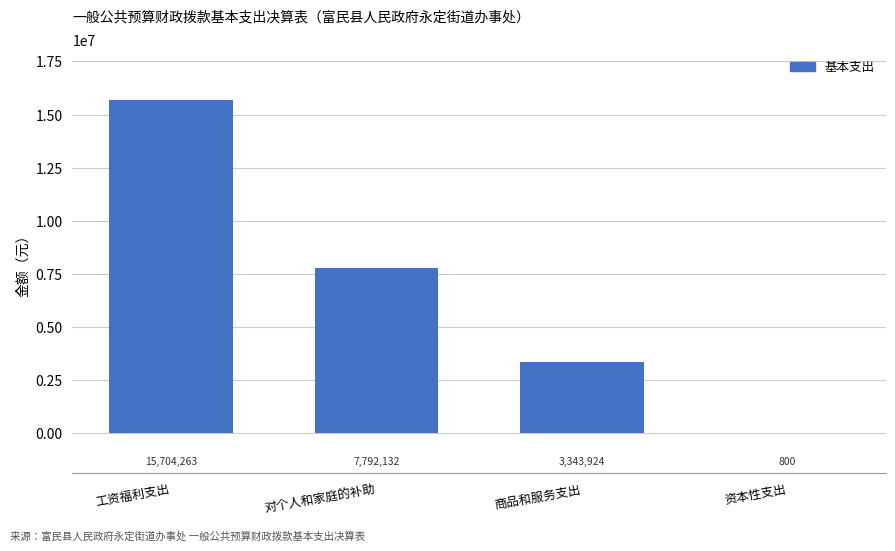

Which category has the highest value across all series?

工资福利支出